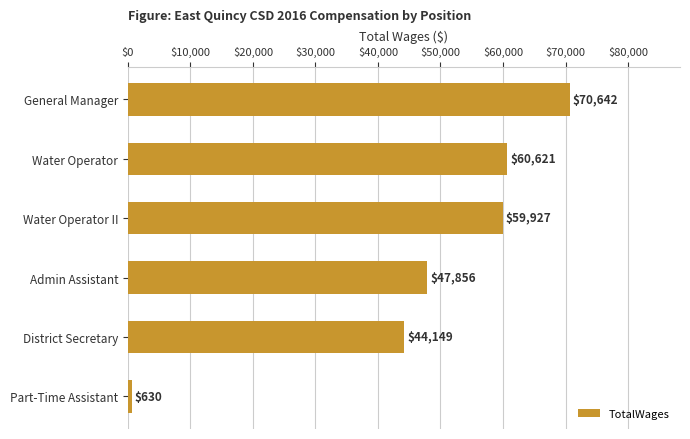

What is the value of the 6th bar from the top?

630